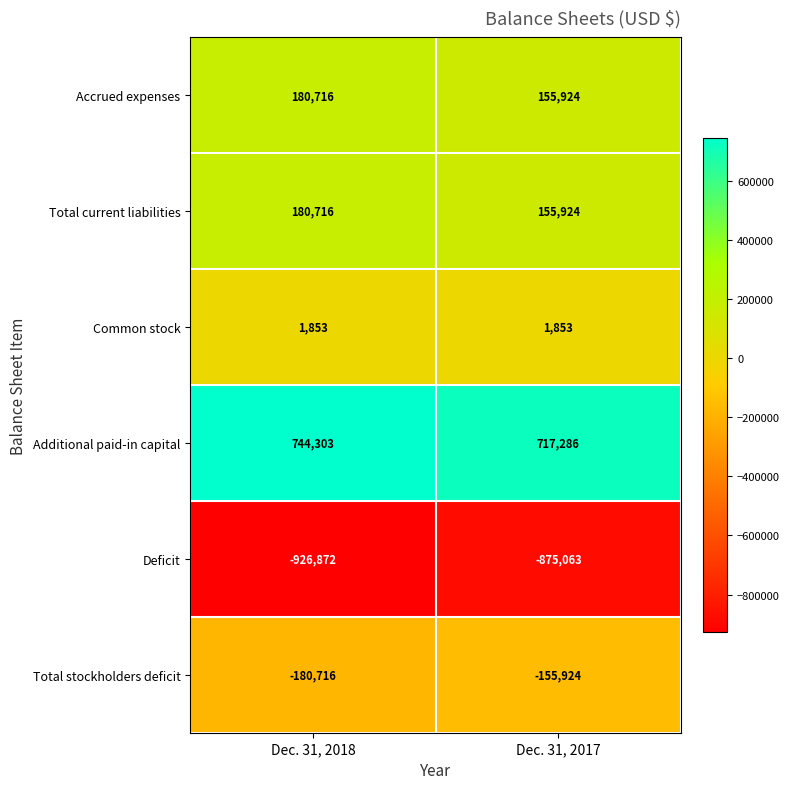

List the labels in order of Deficit value, smallest first.

Dec. 31, 2018, Dec. 31, 2017